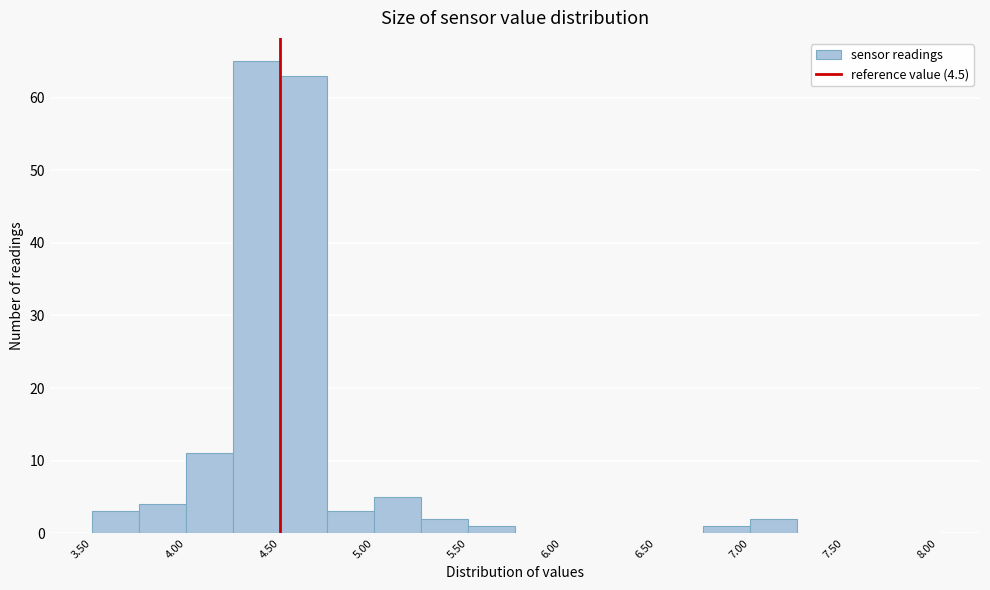

Which range on the x-axis has the tallest bar?

4.25 to 4.50